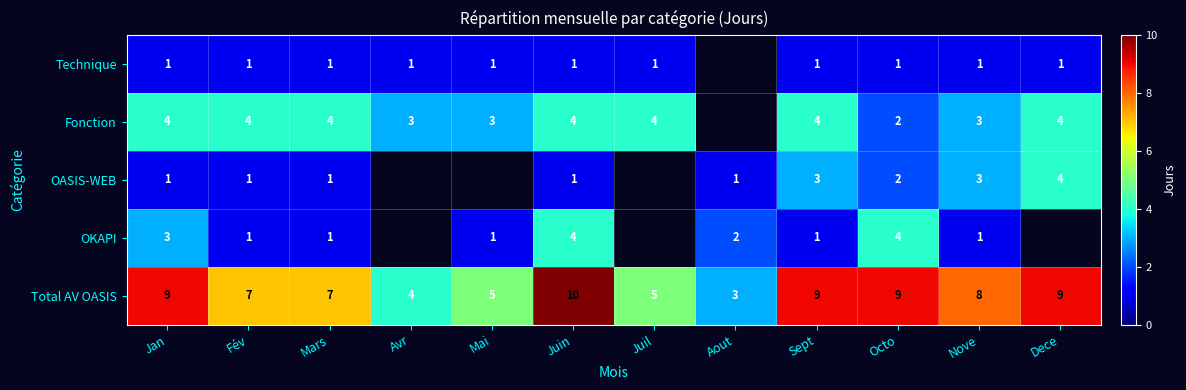

What is the lowest value of the Total AV OASIS series?

3